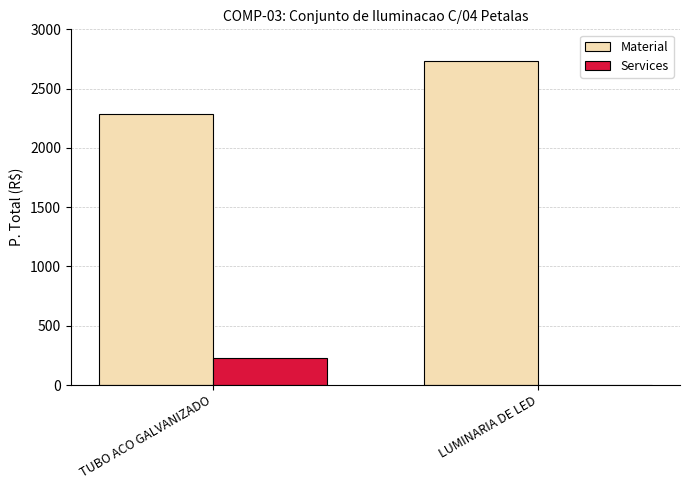

What is the sum of all Material values?

5013.6